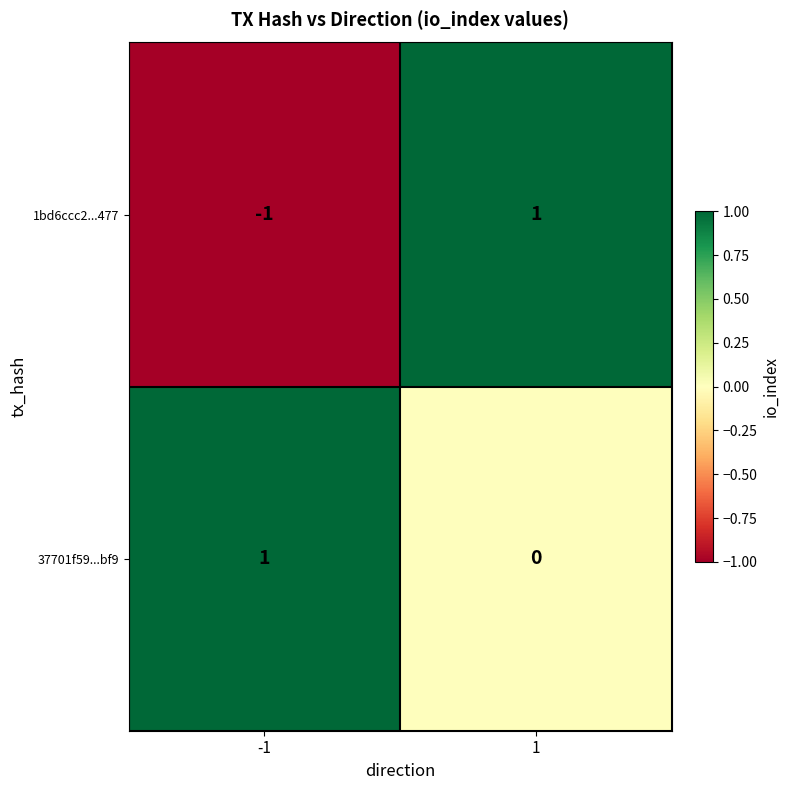

Reading right to left, transcribe all the data shown in this chart.

1bd6ccc2...477: 1=1	-1=-1
37701f59...bf9: 1=0	-1=1